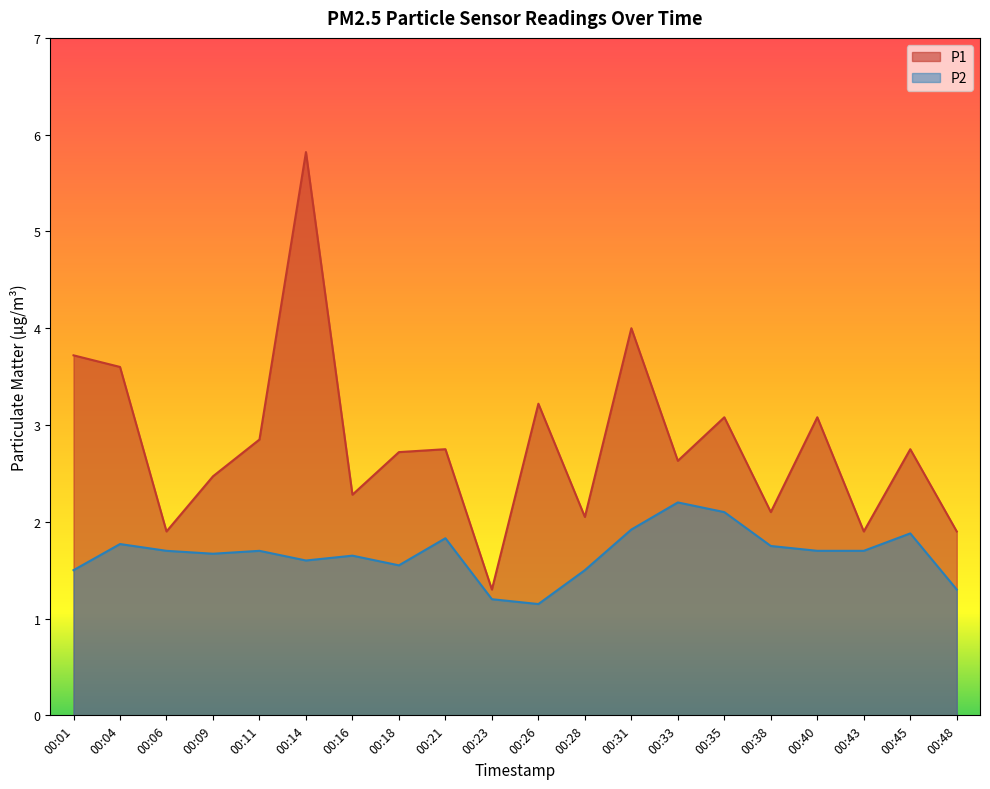

Count the number of categories in the chart.

20